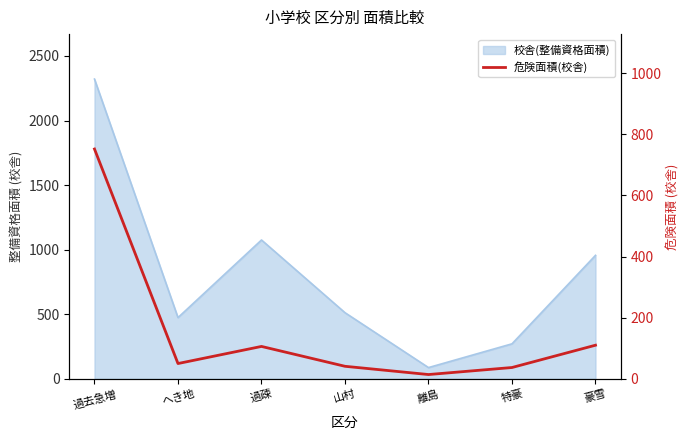

Reading left to right, what are all the values shown in this chart?

過去急増=752	へき地=50	過疎=106	山村=41	離島=14	特豪=37	豪雪=110